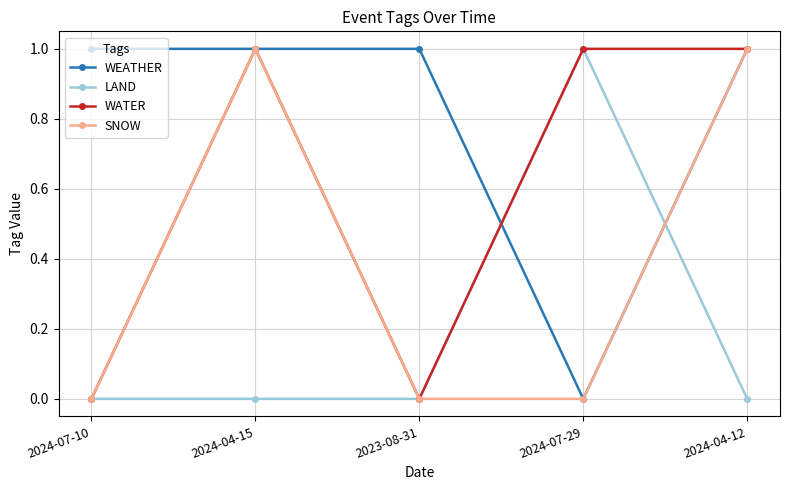

What is the label of the 4th point from the right?

2024-04-15